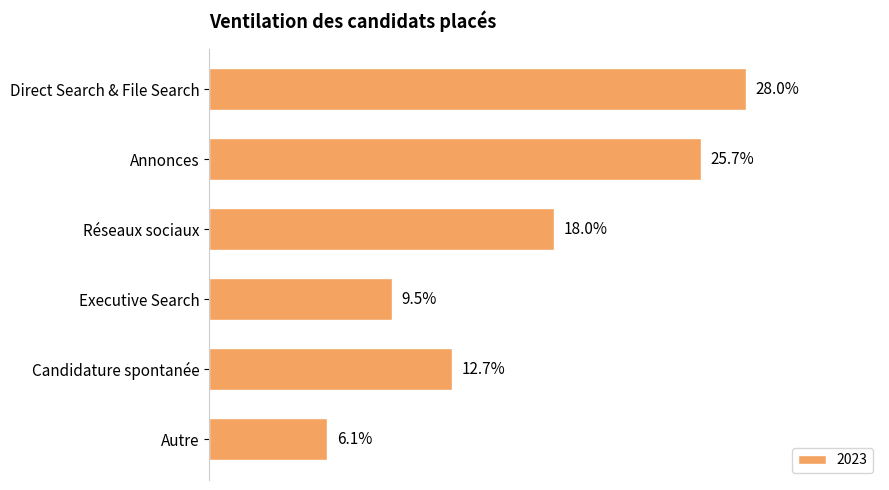

The chart shows a value of 0.1 at Candidature spontanée. True or false?

False